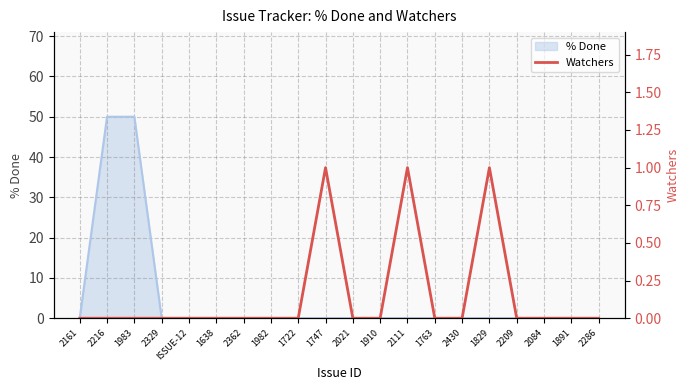

The chart shows a value of 0 at ISSUE-12. True or false?

True